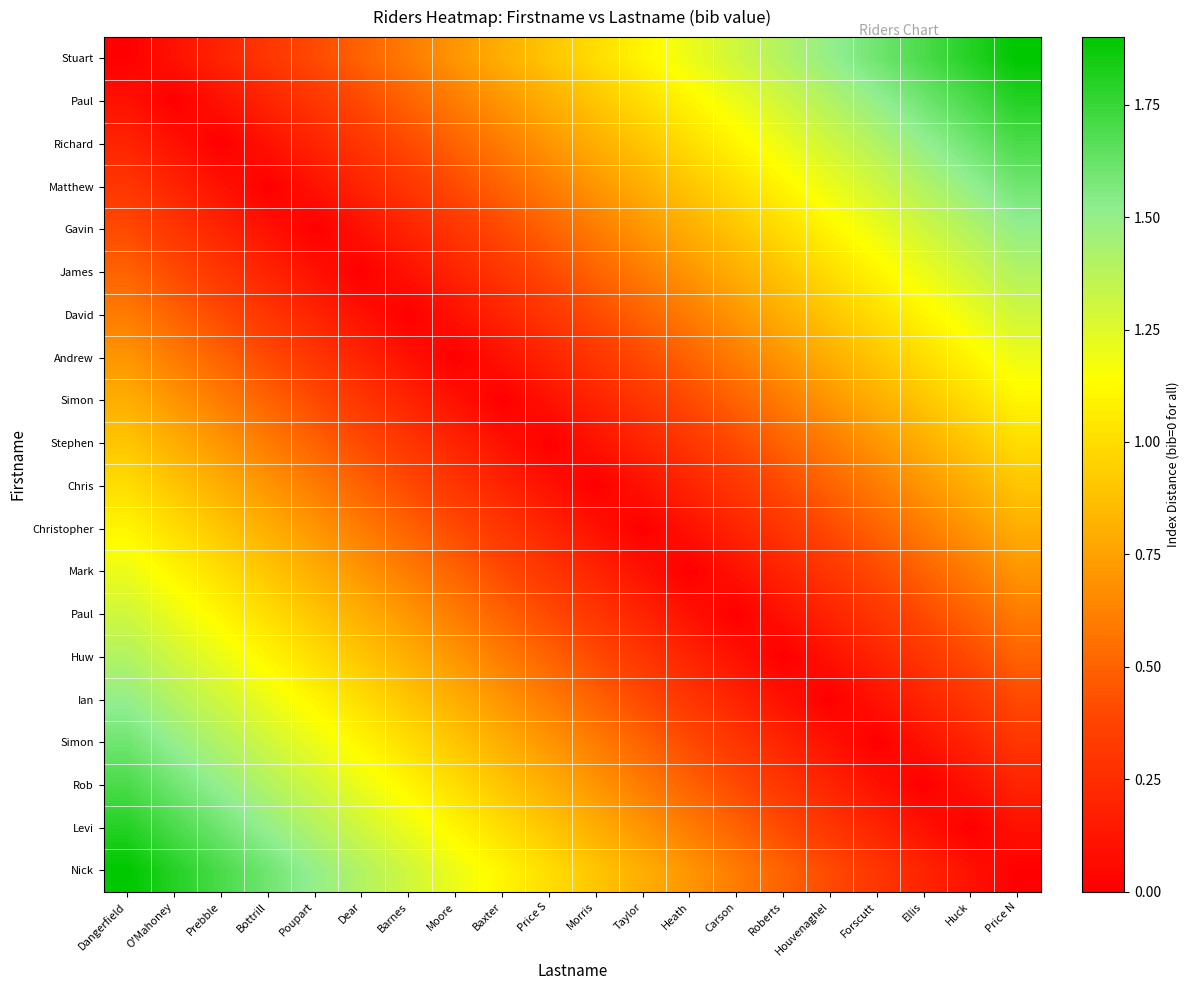

Count the number of data series in this chart.

20